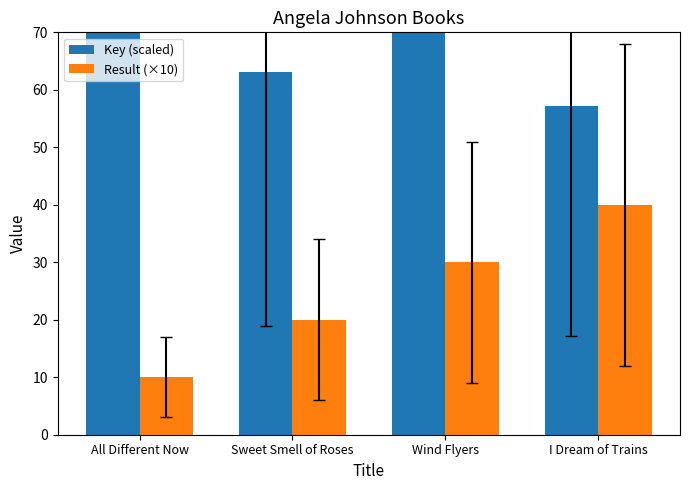

What is the sum of all Key (scaled) values?

1725.8